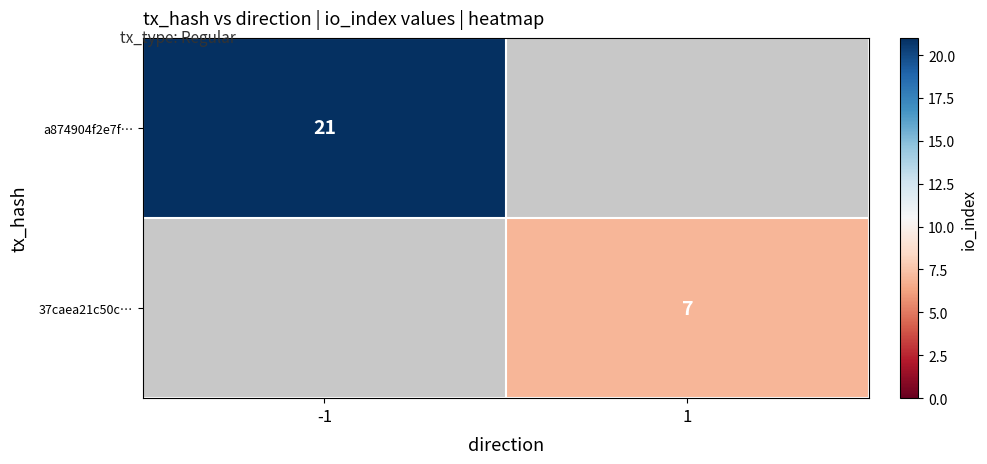

Is the value of 37caea21c50c… at 1 greater than the value of a874904f2e7f… at -1?

No